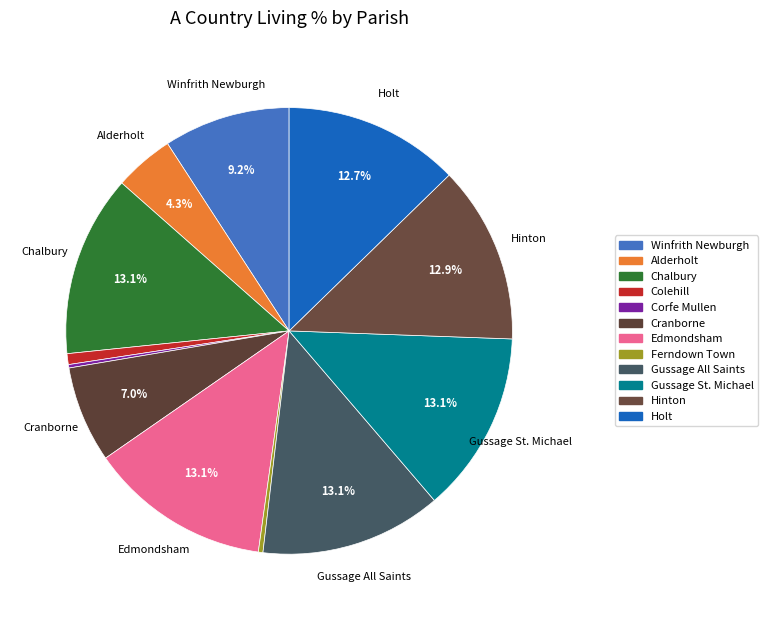

What percentage is the Cranborne slice, to the nearest percent?

7%